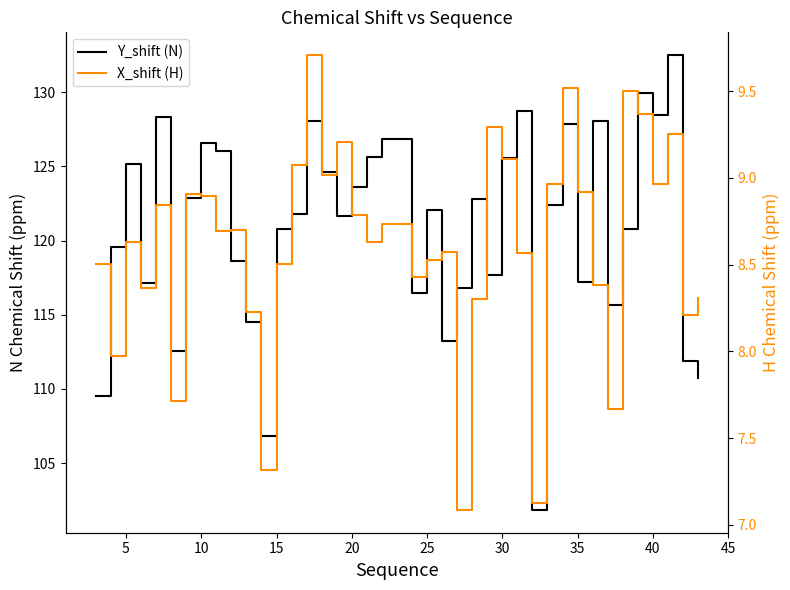

What is the difference between the maximum and minimum values in the X_shift (H) series?

2.6